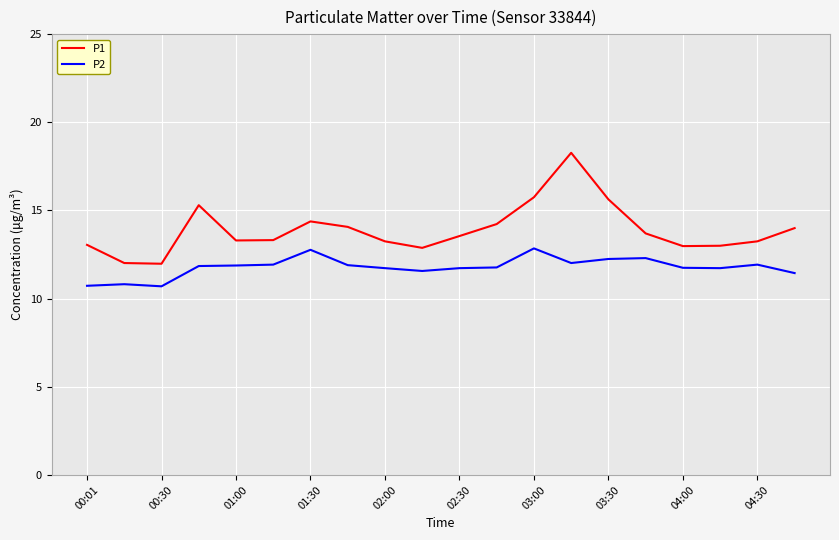

List the series in order of their overall mean, lowest first.

P2, P1